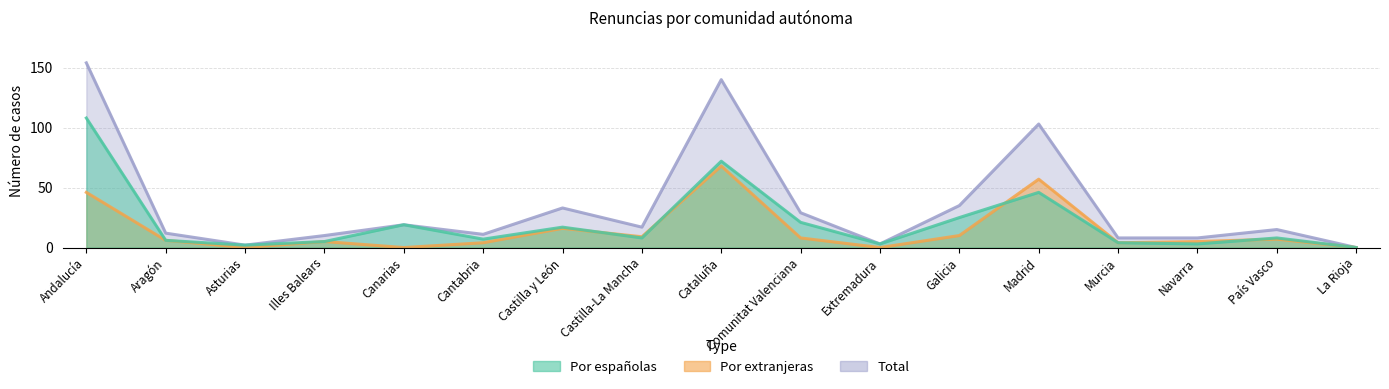

Which series has the largest range (max minus min)?

Total